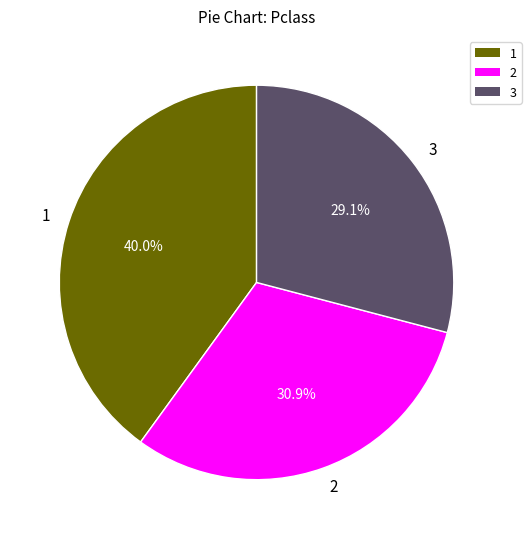

Approximately how many times larger is the value at 3 compared to 1?

0.7